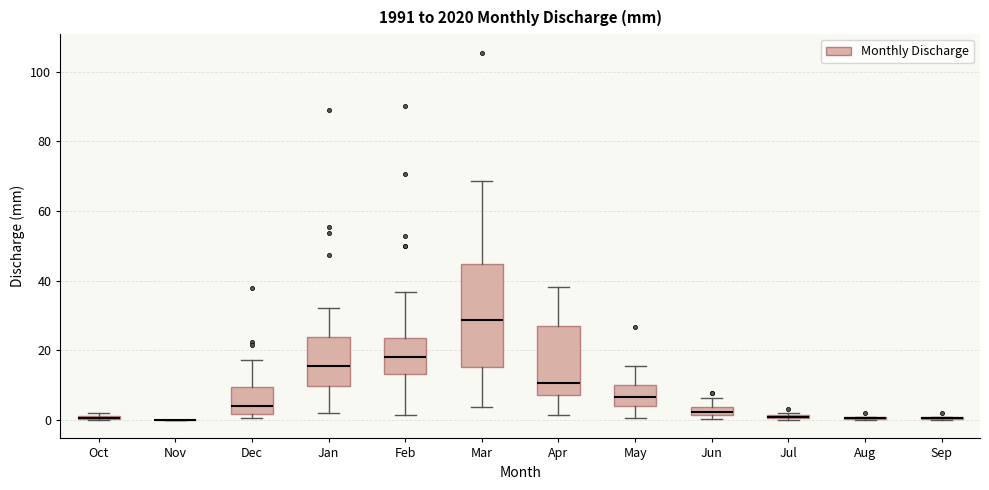

Where does the upper whisker of the box for Apr end on the y-axis? The values are not printed on the chart, so give them approximately, as read against the axis.

38